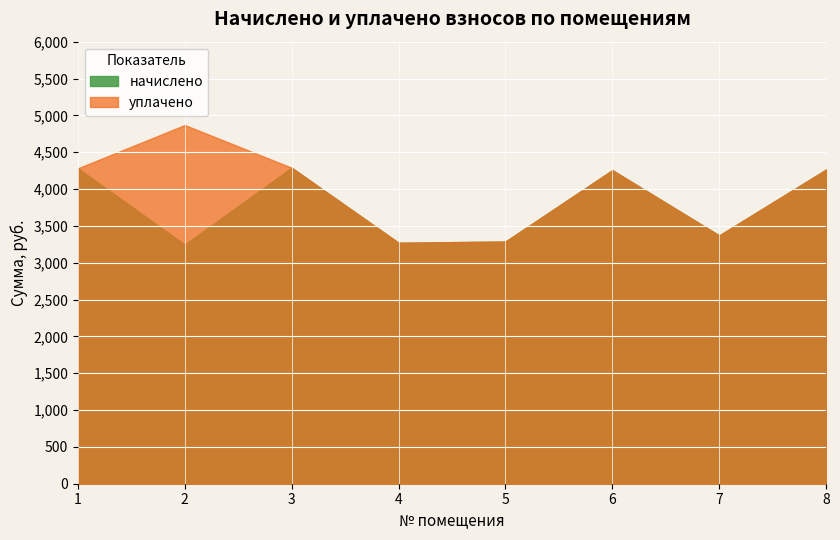

True or false: уплачено and начислено cross at least once.

False